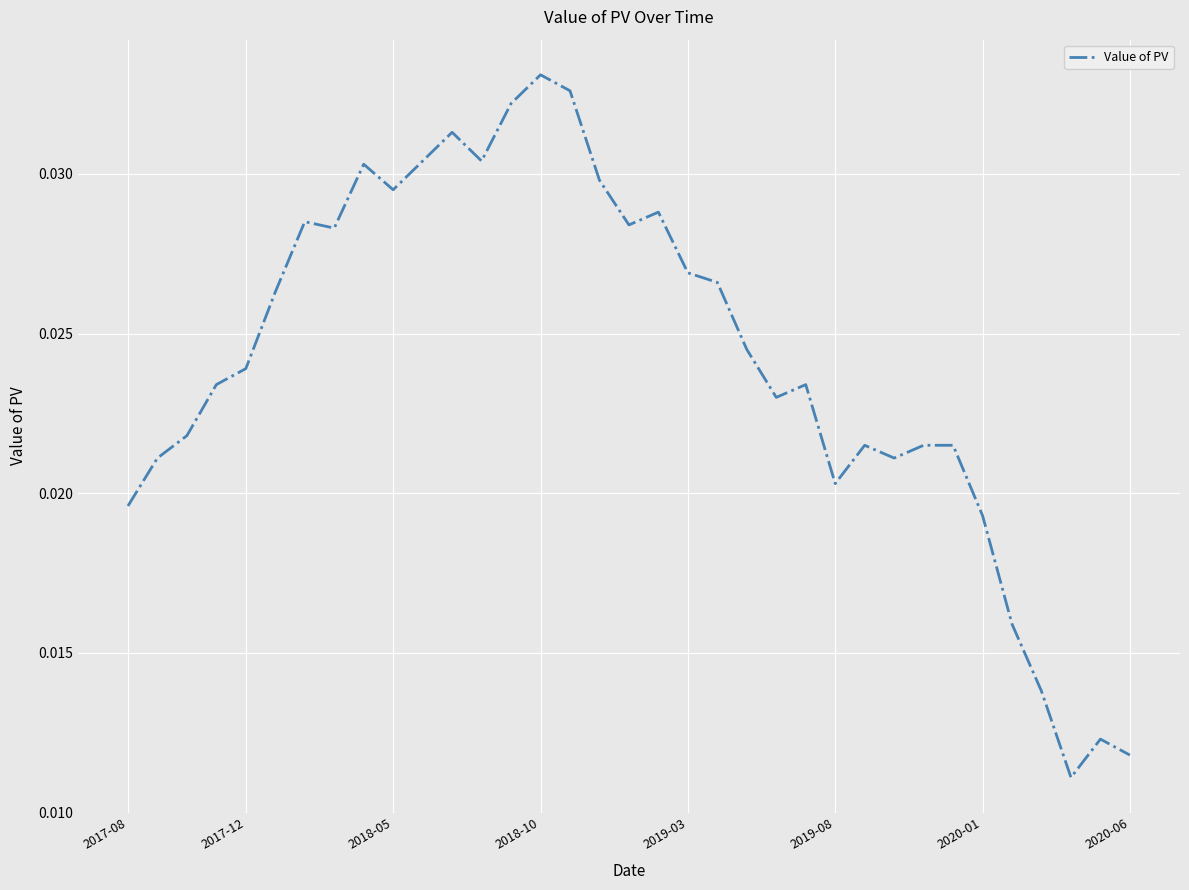

How many interior local valleys (lower than both neighbors) does the data have?

8